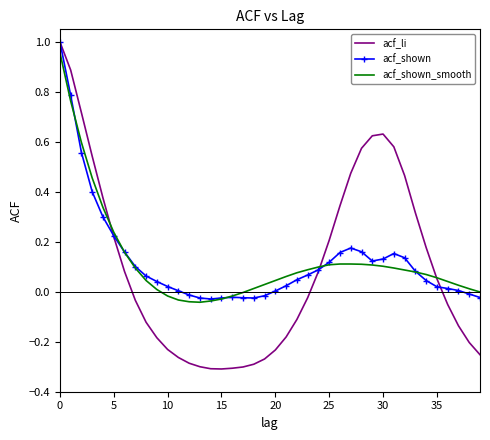

Which series has the widest spread of values?

acf_li